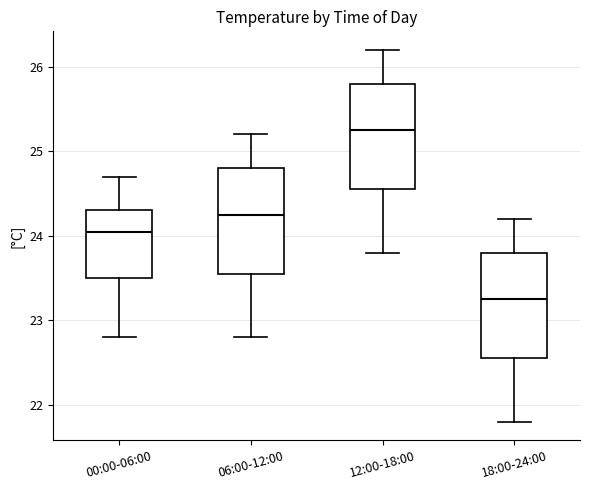

Reading left to right, transcribe this box plot: for each box, give where its median line is, the range the box spans, and where its two whiskers end, as read against the y-axis. The values are not printed on the chart, so give them approximately, as read against the axis.

00:00-06:00: median 24.1, box 23.5 to 24.3, whiskers 22.8 to 24.7
06:00-12:00: median 24.3, box 23.6 to 24.8, whiskers 22.8 to 25.2
12:00-18:00: median 25.3, box 24.6 to 25.8, whiskers 23.8 to 26.2
18:00-24:00: median 23.3, box 22.6 to 23.8, whiskers 21.8 to 24.2